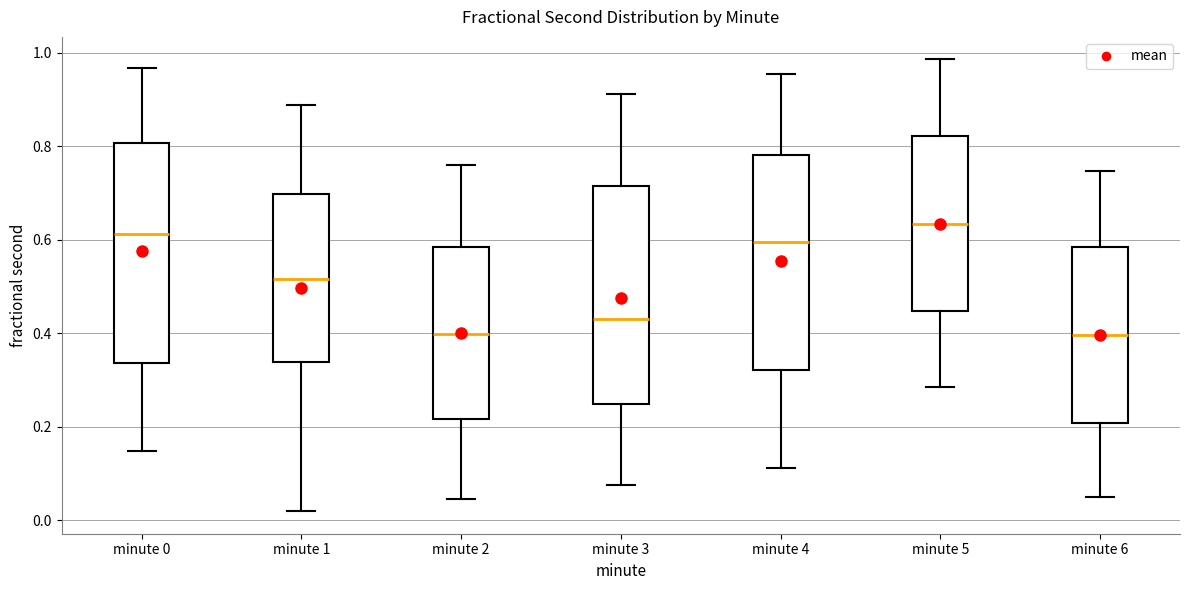

Reading left to right, read every box against the y-axis: the position of its median line, the range the box covers, and the ends of its whiskers. The values are not printed on the chart, so give them approximately, as read against the axis.

minute 0: median 0.62, box 0.34 to 0.80, whiskers 0.14 to 0.96
minute 1: median 0.52, box 0.34 to 0.70, whiskers 0.02 to 0.88
minute 2: median 0.40, box 0.22 to 0.58, whiskers 0.04 to 0.76
minute 3: median 0.44, box 0.24 to 0.72, whiskers 0.08 to 0.92
minute 4: median 0.60, box 0.32 to 0.78, whiskers 0.12 to 0.96
minute 5: median 0.64, box 0.44 to 0.82, whiskers 0.28 to 0.98
minute 6: median 0.40, box 0.20 to 0.58, whiskers 0.04 to 0.74